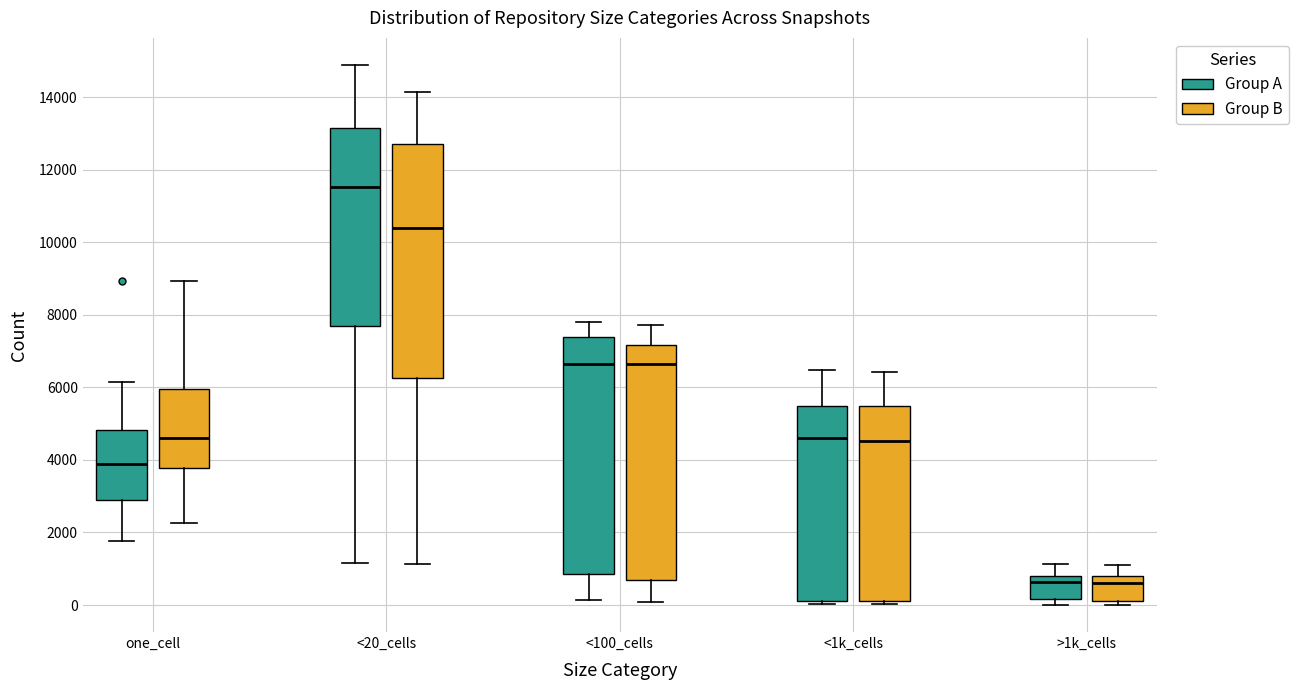

Where does the lower whisker of the box for <100_cells (Group A) end on the y-axis? The values are not printed on the chart, so give them approximately, as read against the axis.

200